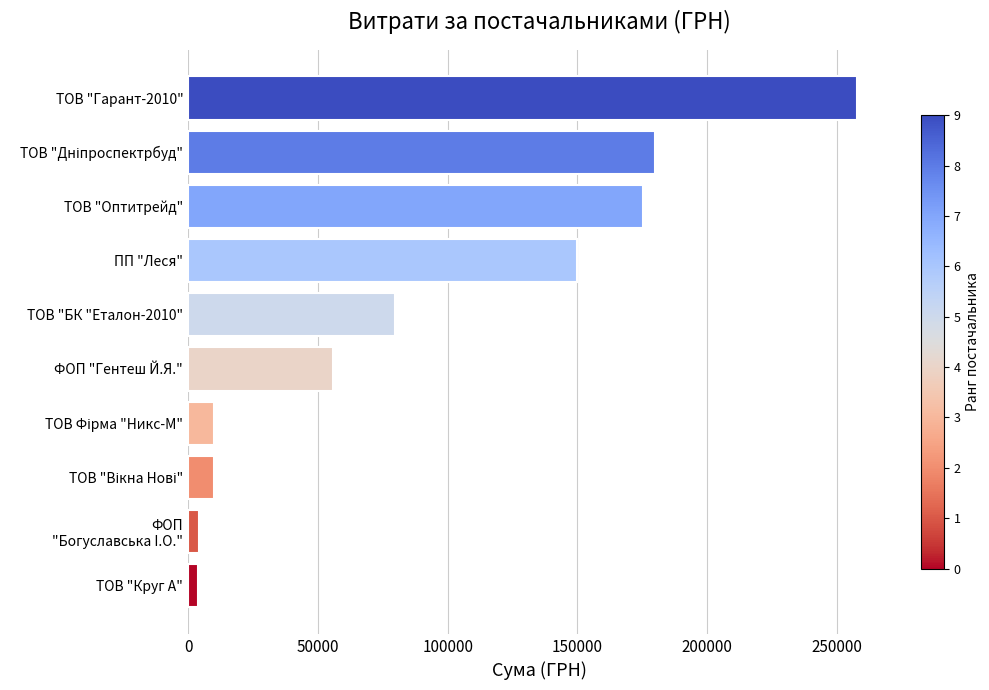

What is the sum of the values at ТОВ "Оптитрейд" and ТОВ "Гарант-2010"?

433302.8